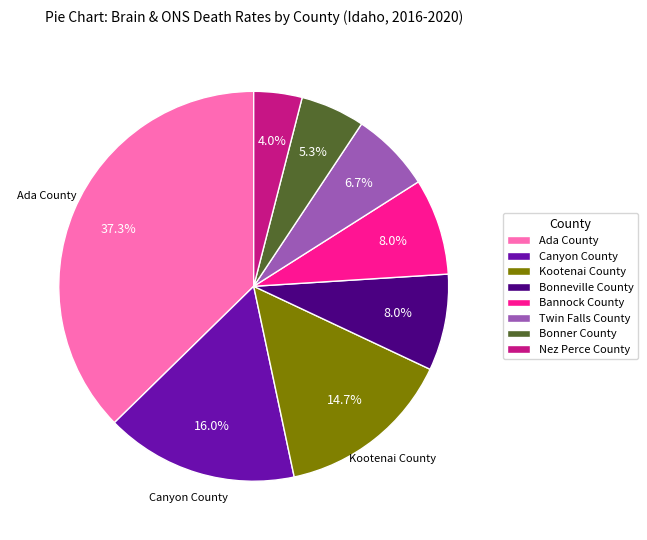

To the nearest percent, what percentage of the pie is Bonner County?

5%